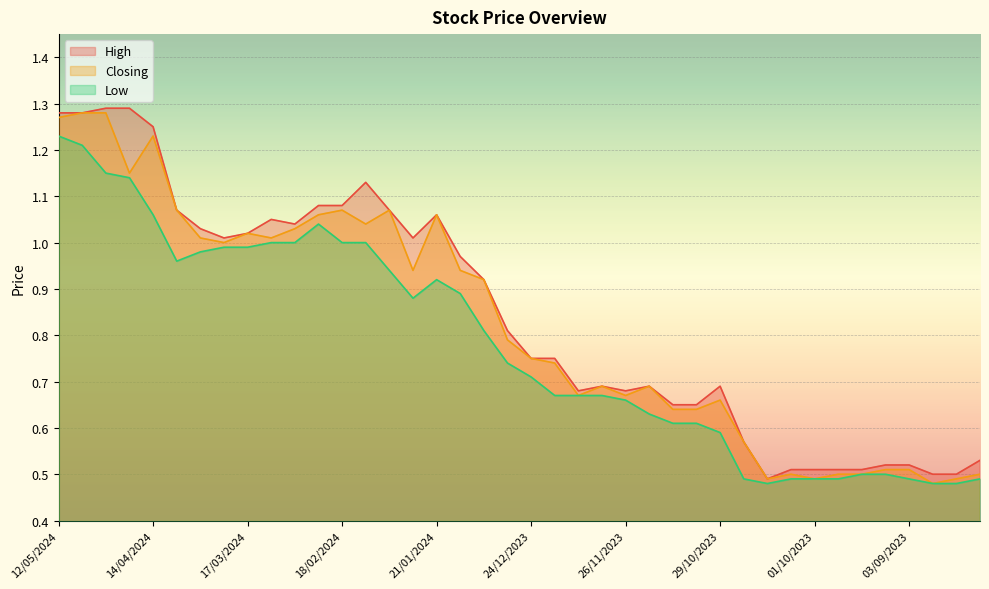

List the labels in order of Low value, smallest first.

15/10/2023, 27/08/2023, 20/08/2023, 22/10/2023, 08/10/2023, 01/10/2023, 24/09/2023, 03/09/2023, 13/08/2023, 17/09/2023, 10/09/2023, 29/10/2023, 12/11/2023, 05/11/2023, 19/11/2023, 26/11/2023, 17/12/2023, 10/12/2023, 03/12/2023, 24/12/2023, 31/12/2023, 07/01/2024, 28/01/2024, 14/01/2024, 21/01/2024, 04/02/2024, 07/04/2024, 31/03/2024, 24/03/2024, 17/03/2024, 10/03/2024, 03/03/2024, 18/02/2024, 11/02/2024, 25/02/2024, 14/04/2024, 21/04/2024, 28/04/2024, 05/05/2024, 12/05/2024